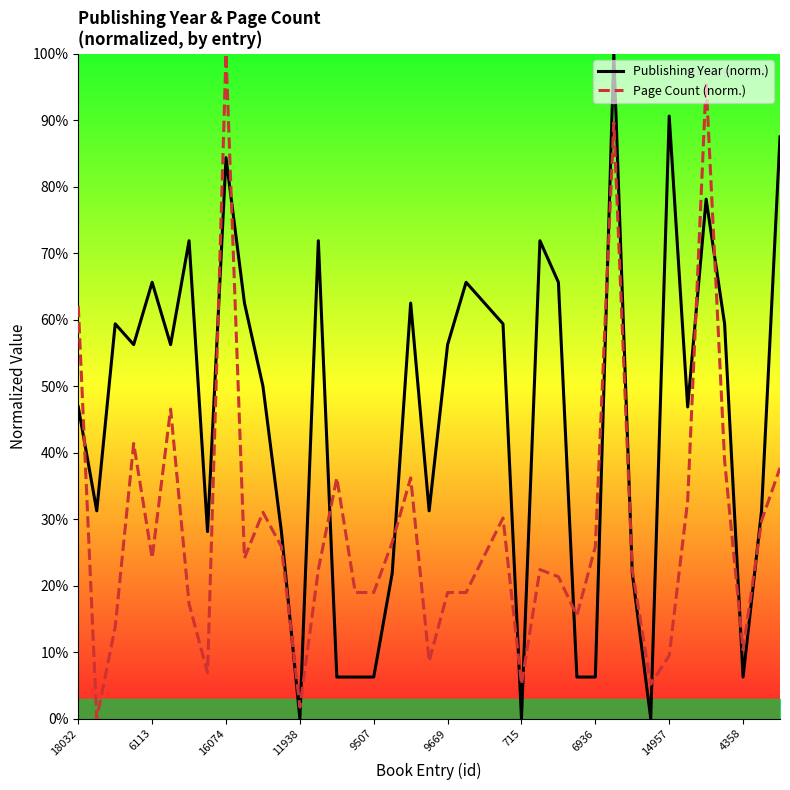

Does the chart display data point markers on the line(s)?

No